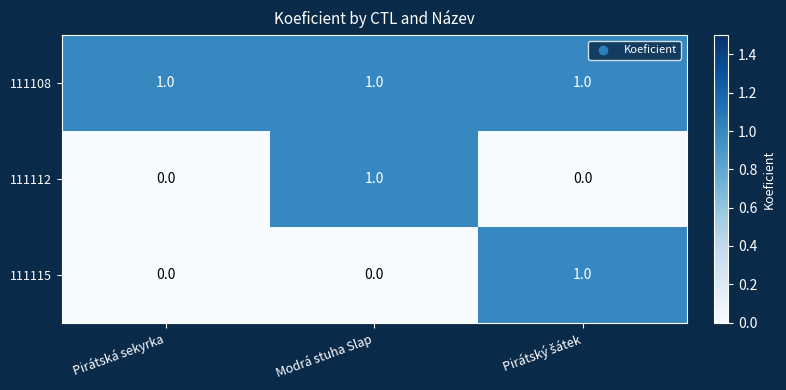

The value of 111115 at Pirátská sekyrka is 0. True or false?

True